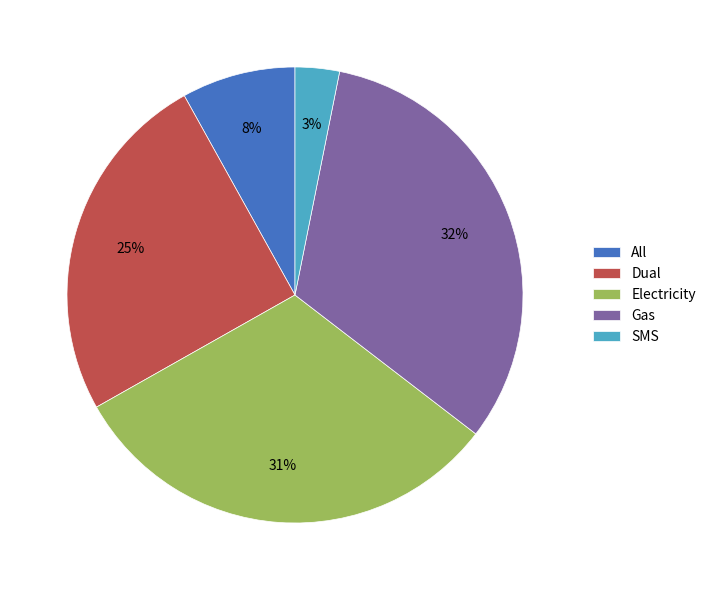

What percentage is the Dual slice, to the nearest percent?

25%